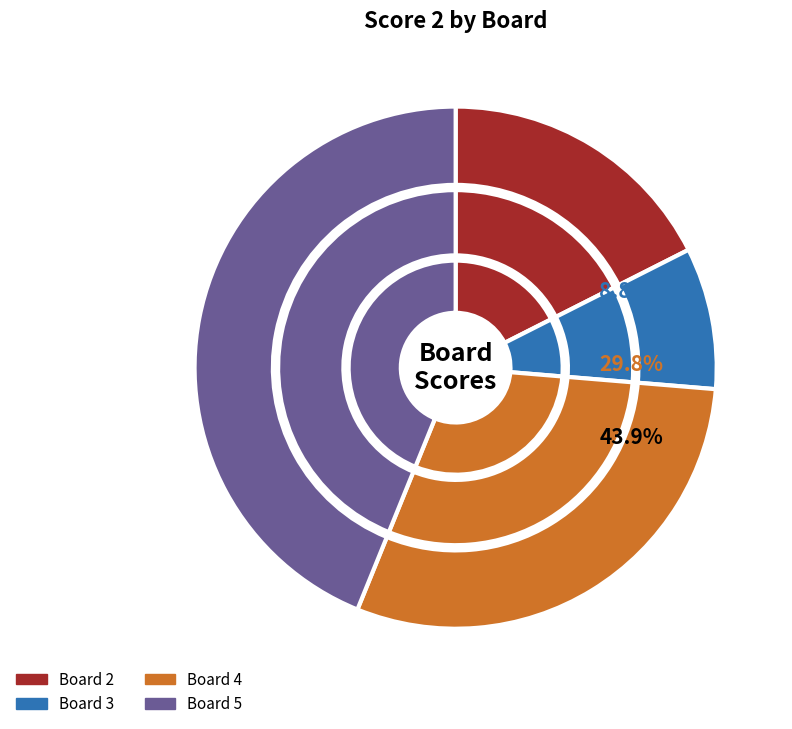

The Board 5 slice represents 44% of the pie. True or false?

True